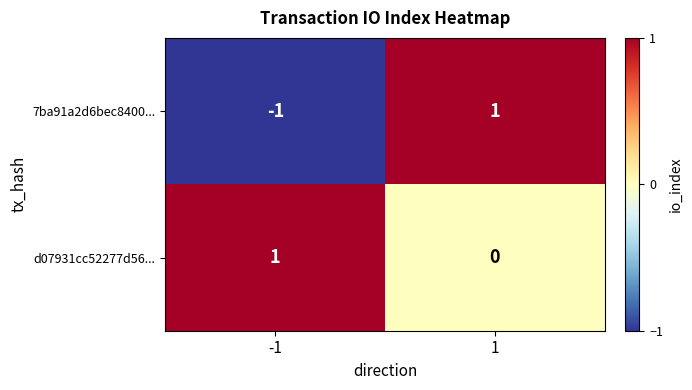

Which series has the largest range (max minus min)?

7ba91a2d6bec8400...